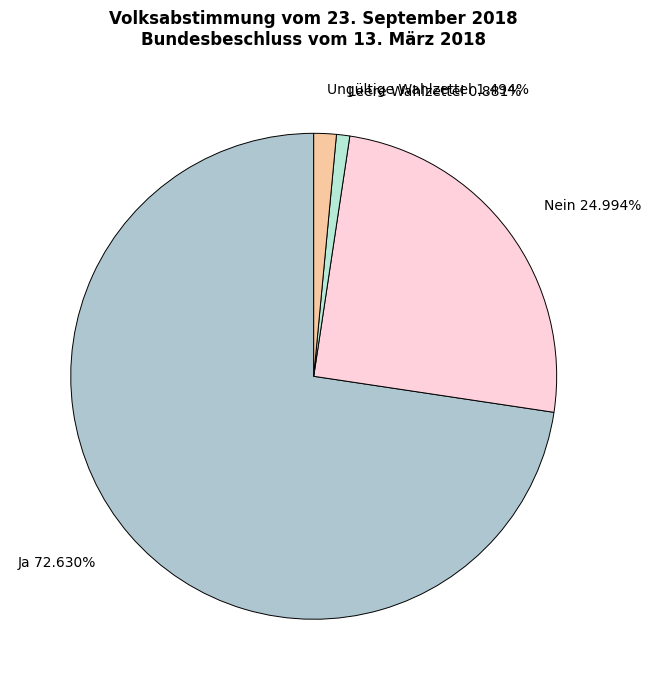

To the nearest percent, what percentage of the pie is Ungültige Wahlzettel?

1%